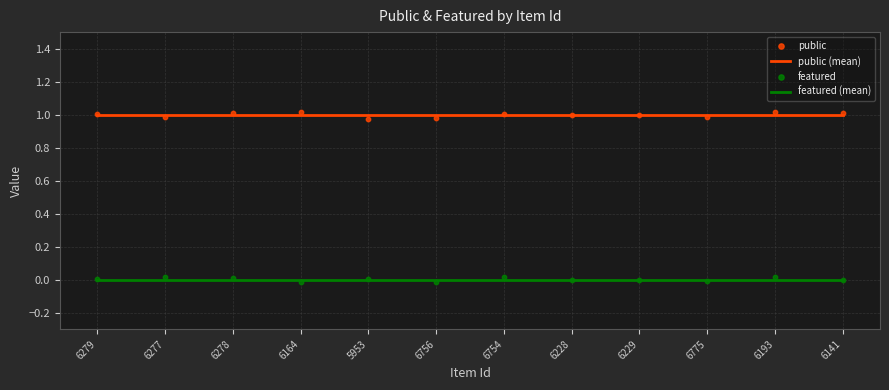

What is the total value across all series at 5953?

2.0